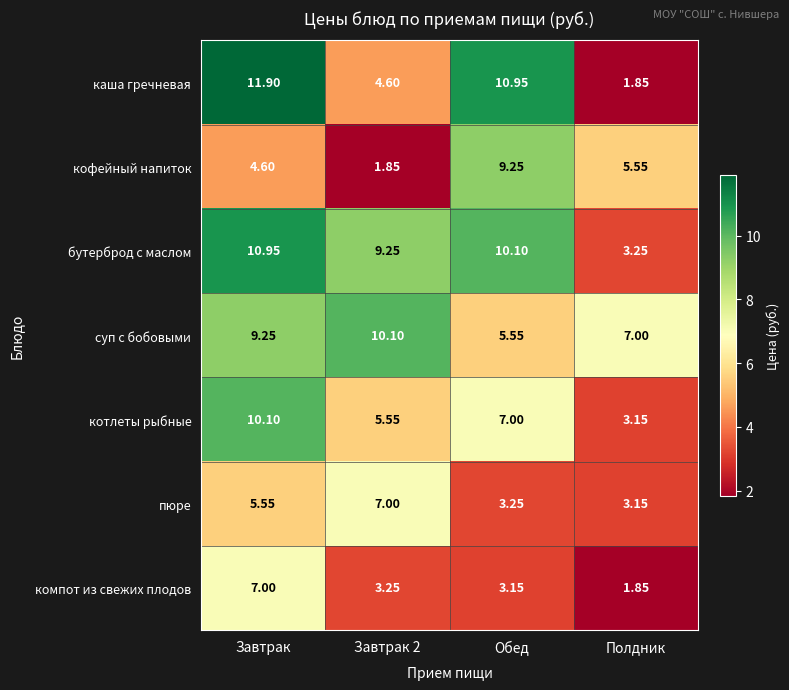

At which category does the chart reach its peak across all series?

Завтрак